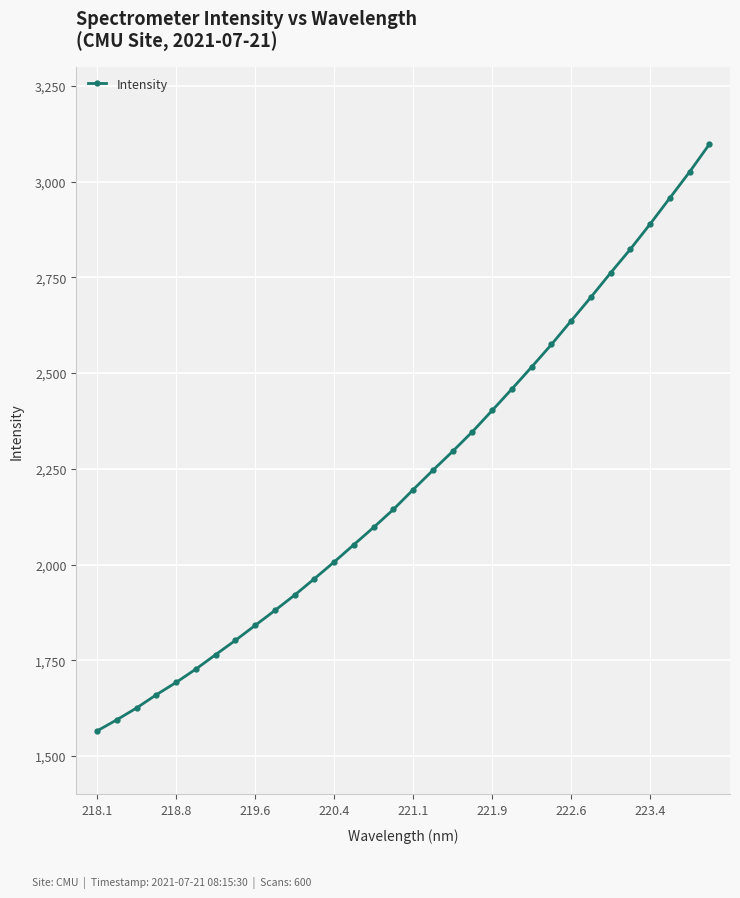

What is the difference between the second highest and minimum values?

1459.3